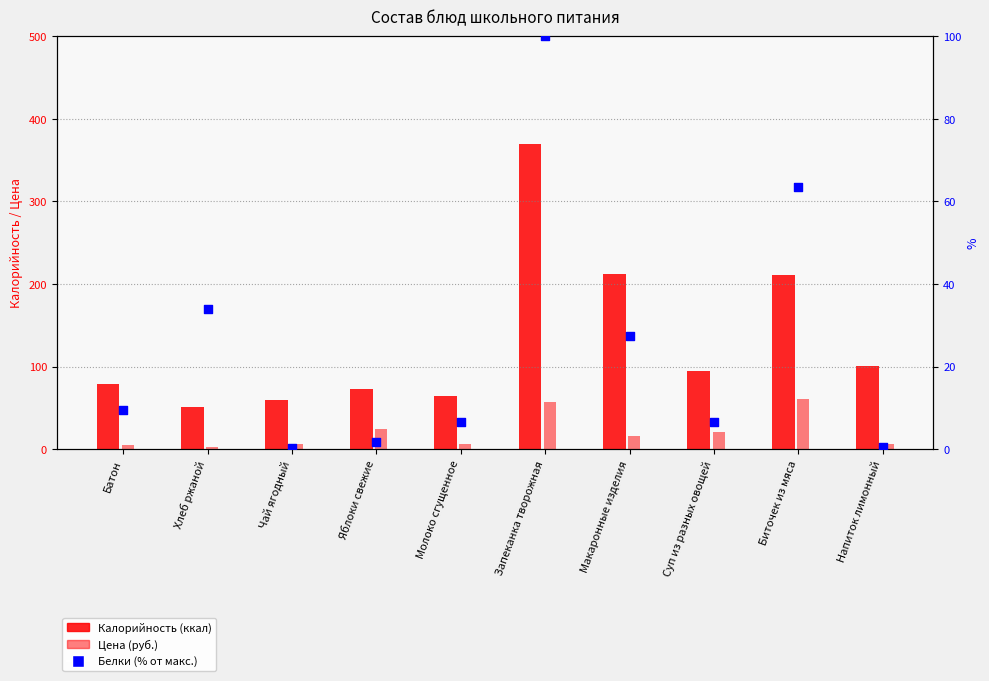

Which series has the largest total across all categories?

Калорийность